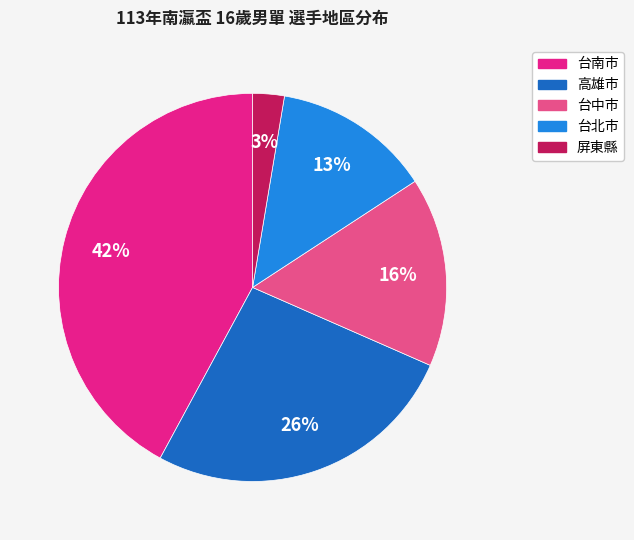

To the nearest percent, what portion does 台南市 represent?

42%